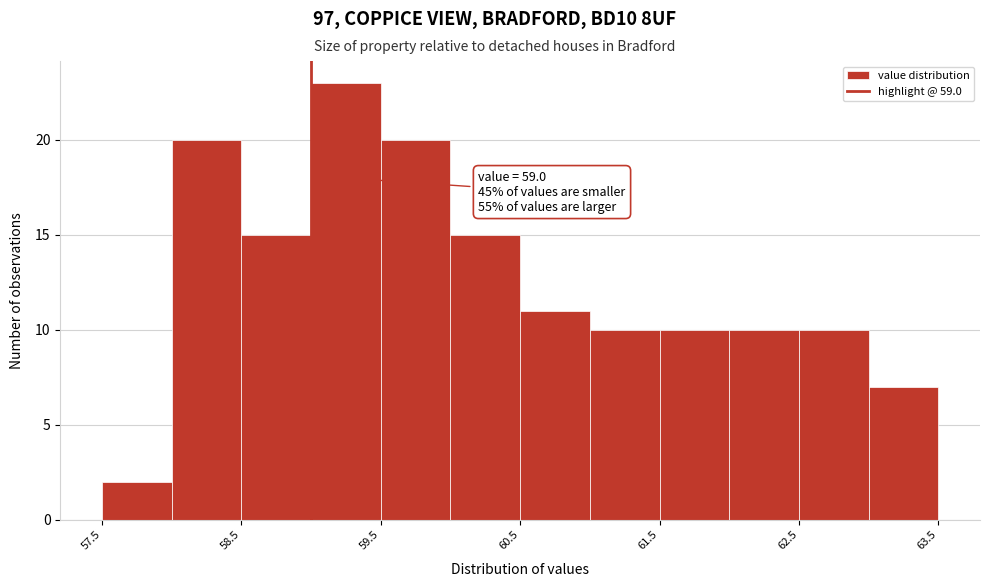

Over which range of the x-axis is the bar tallest?

59.0 to 59.5